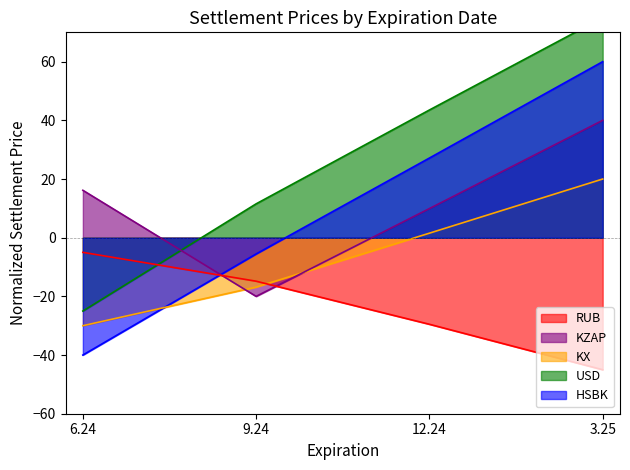

At which label is KX closest to -5?

12.24